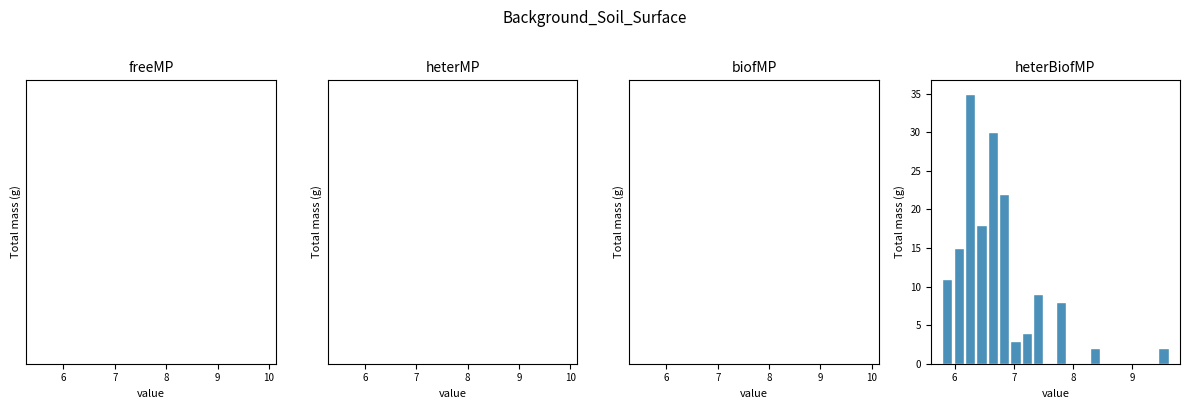

Around what value on the x-axis is the tallest bar? Give the approximate position of its centre, as read against the axis.

6.3